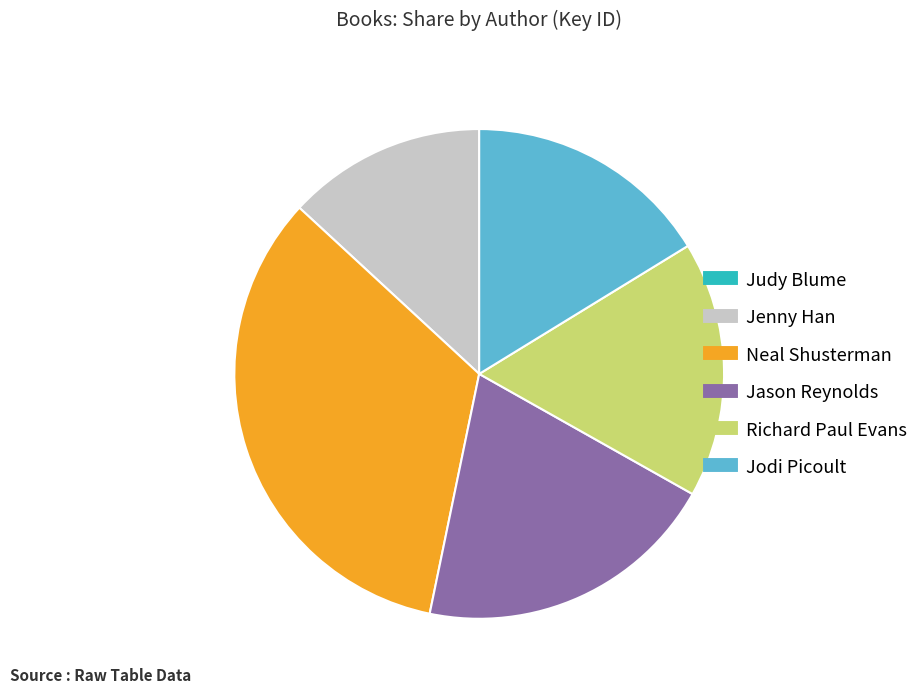

True or false: Jodi Picoult accounts for 7% of the total.

False